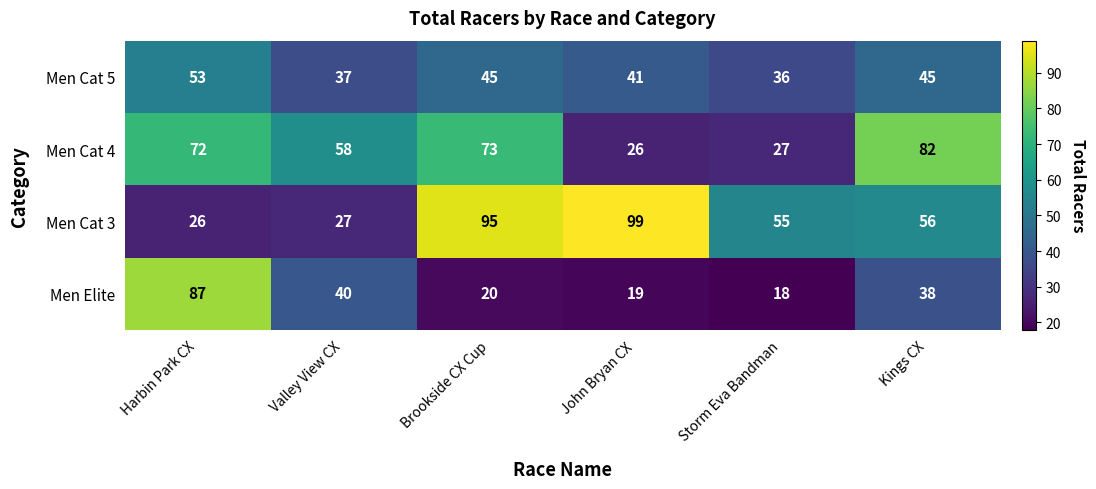

Which series has the largest range (max minus min)?

Men Cat 3